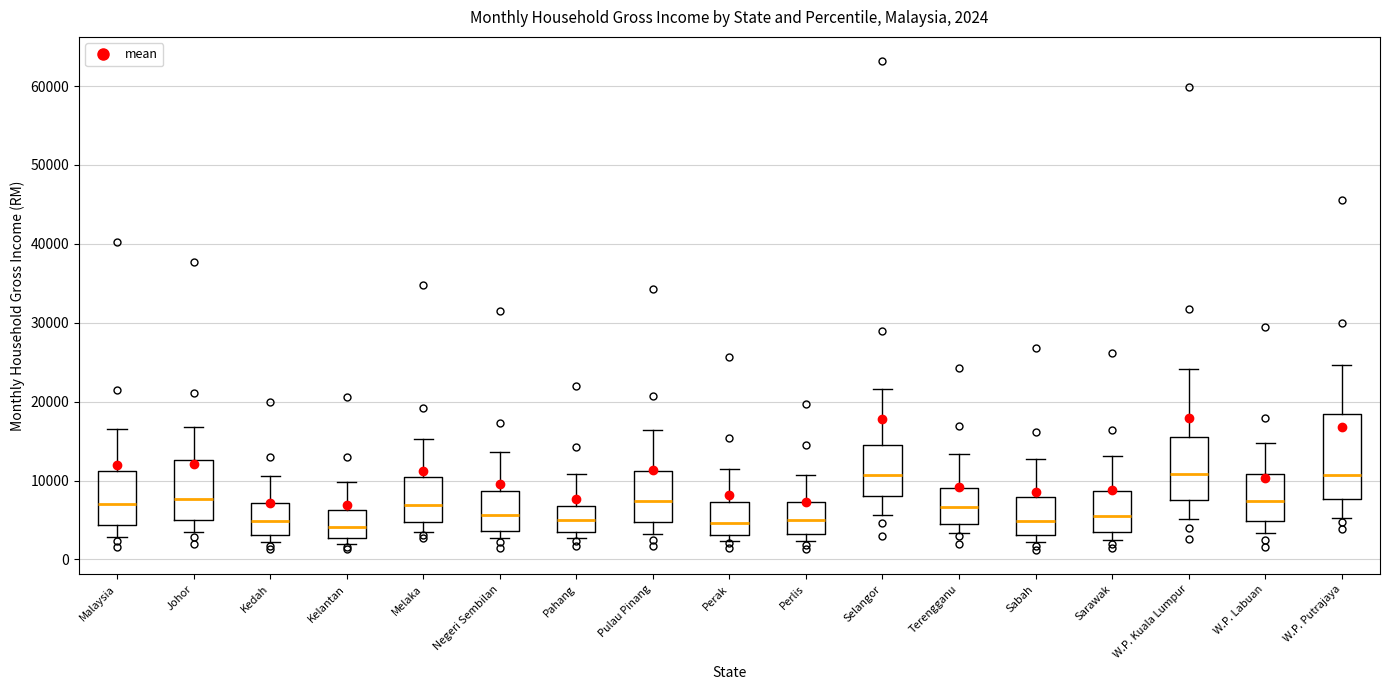

Comparing the boxes themselves (not the whiskers), which one is the tallest?

W.P. Putrajaya